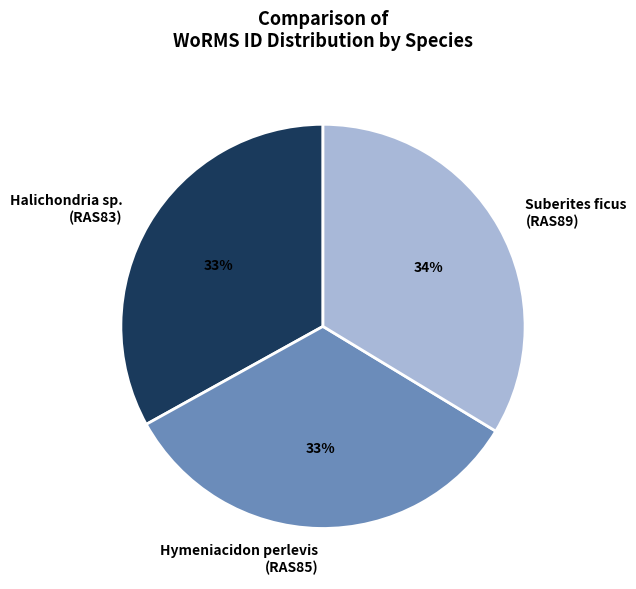

To the nearest percent, what is the combined percentage of Hymeniacidon perlevis and Halichondria sp.?

66%